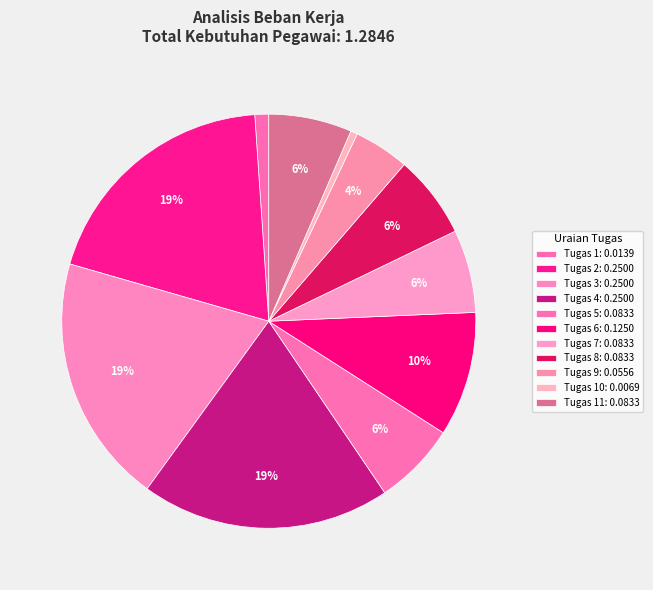

To the nearest percent, what portion does Tugas 8 represent?

6%